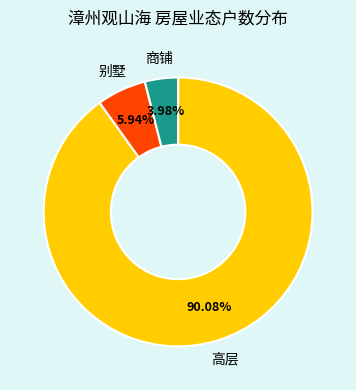

Combined, do 高层 and 商铺 account for over 50%?

Yes